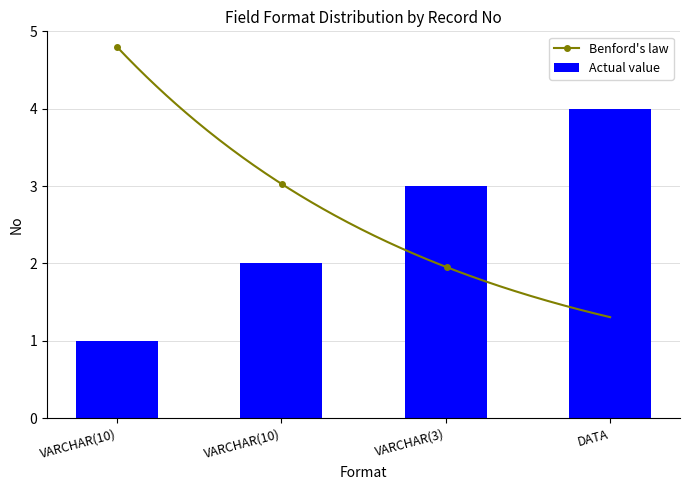

The chart shows a value of 5 at VARCHAR(3). True or false?

False